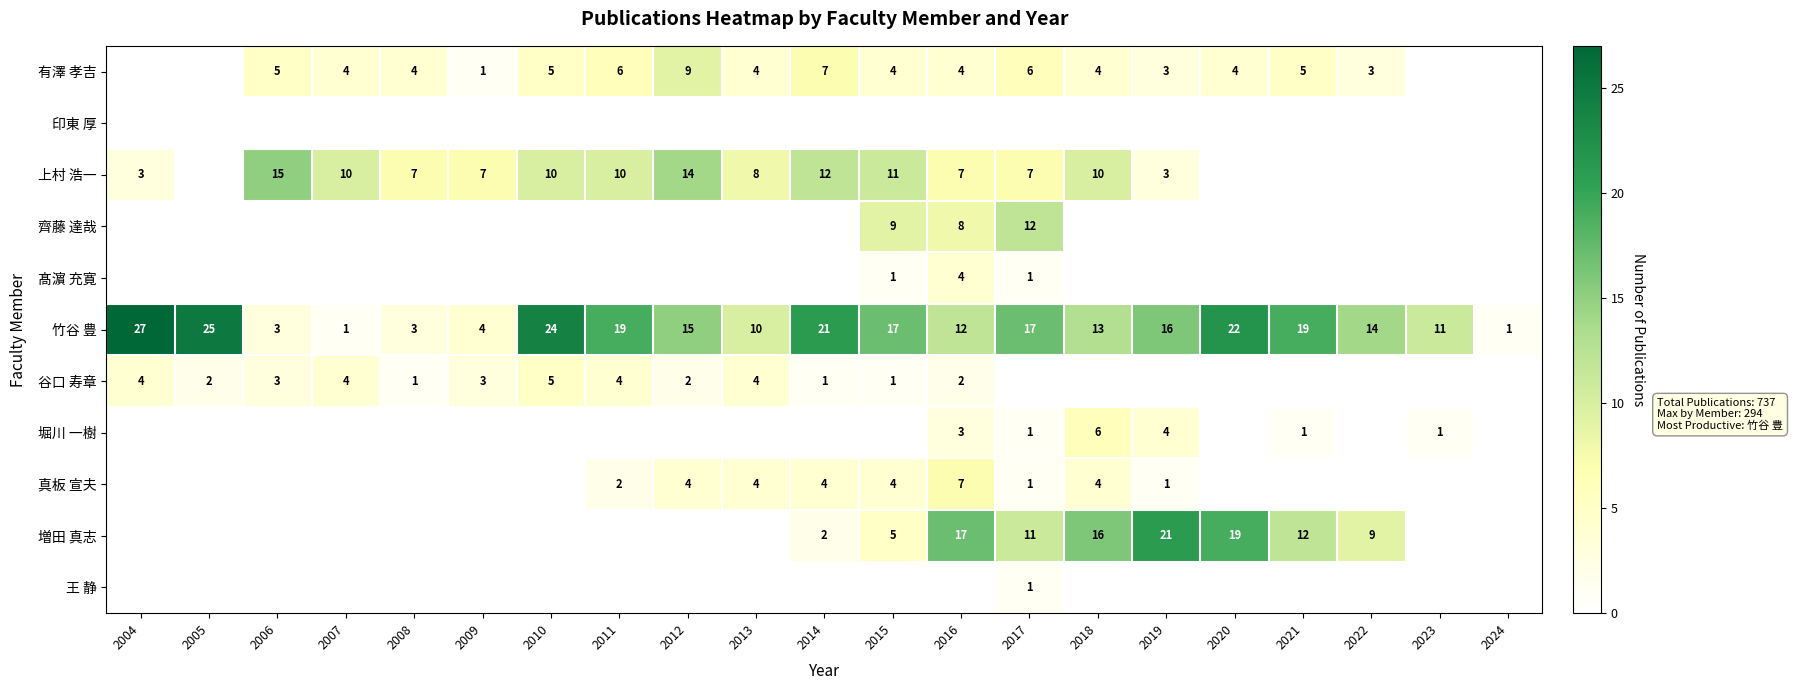

What value does the 竹谷 豊 series have at 2005?

25